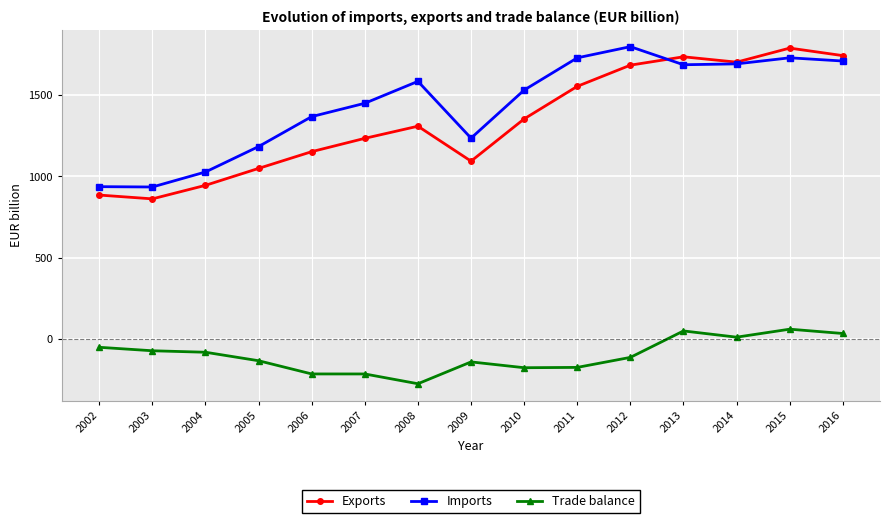

How many interior local valleys does the Exports series have?

3